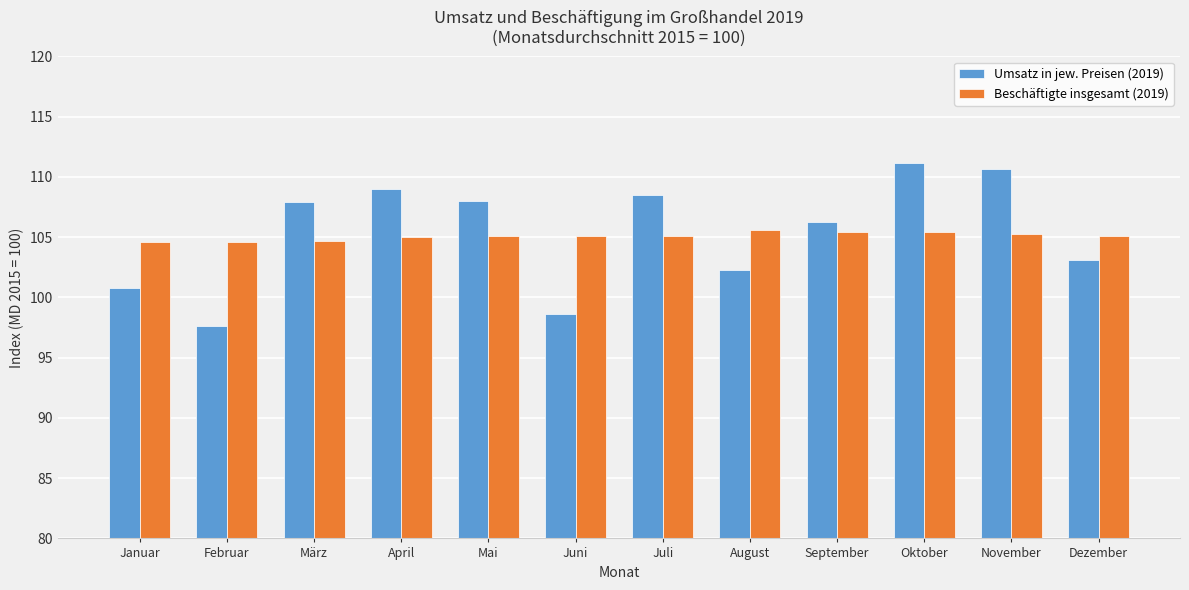

Between Februar and Juli, which series saw the biggest shift?

Umsatz in jew. Preisen (2019)